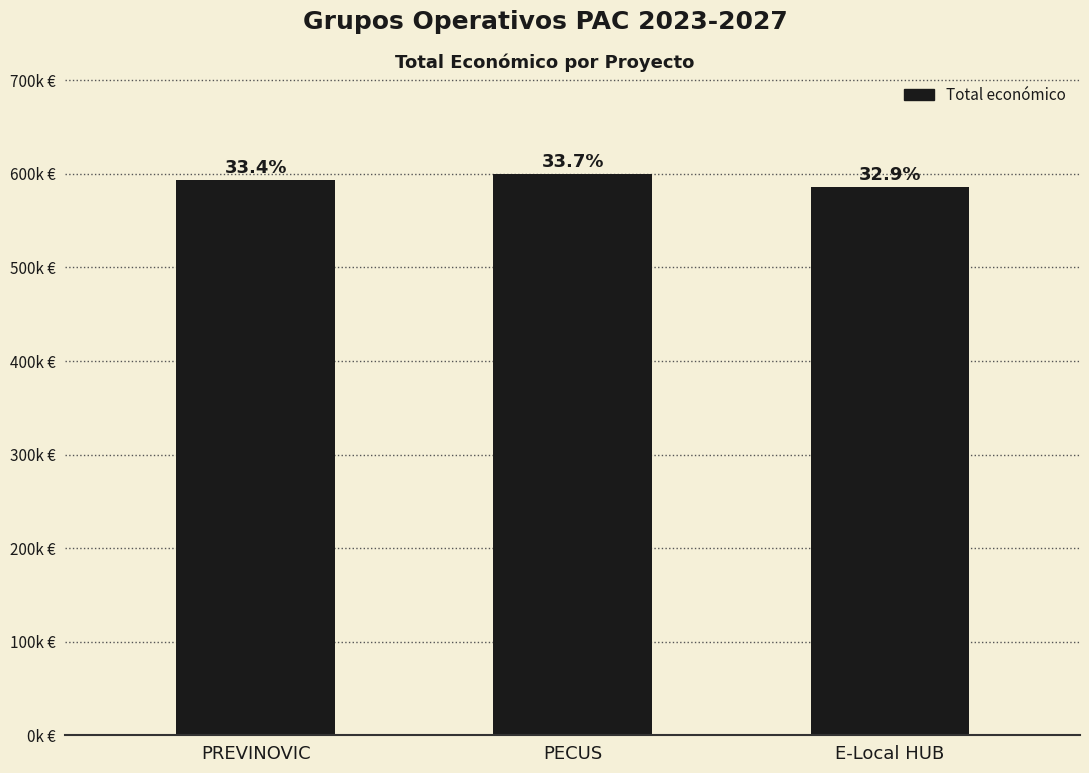

What is the label of the 2nd bar from the left?

PECUS